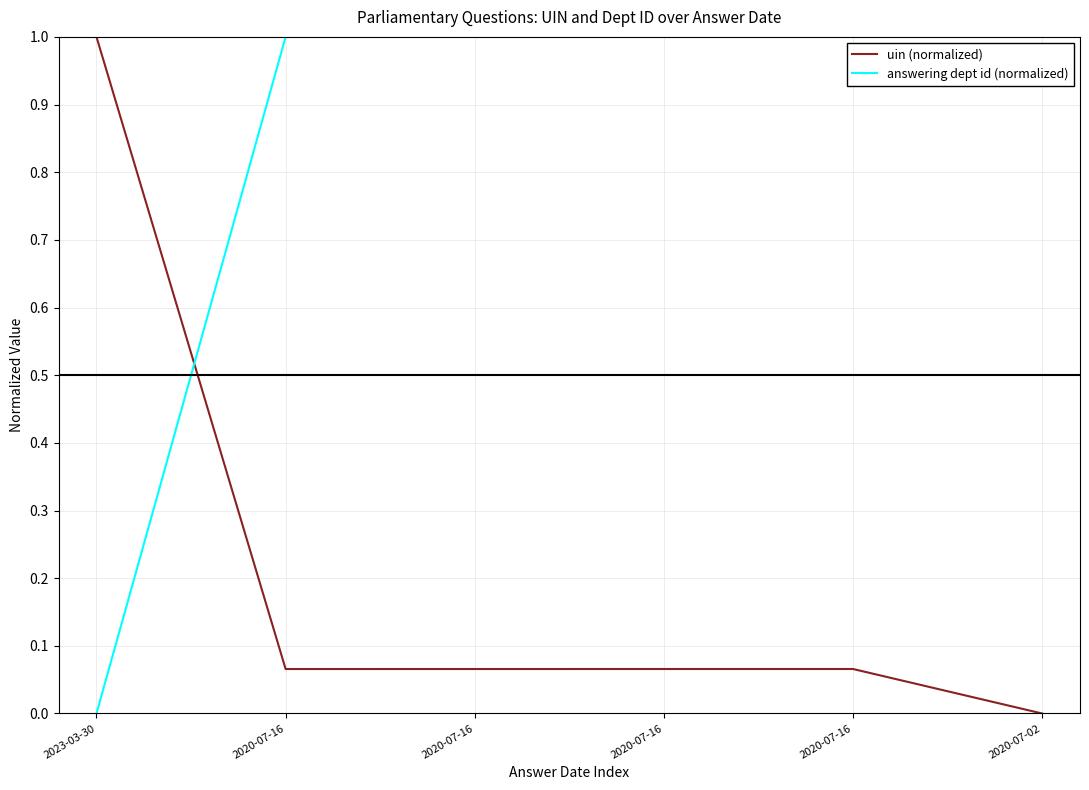

Reading left to right, extract all data points from this chart.

uin (normalized): 1.0	0.1	0.1	0.1	0.1	0.0
answering dept id (normalized): 0.0	1.0	1.0	1.0	1.0	1.0